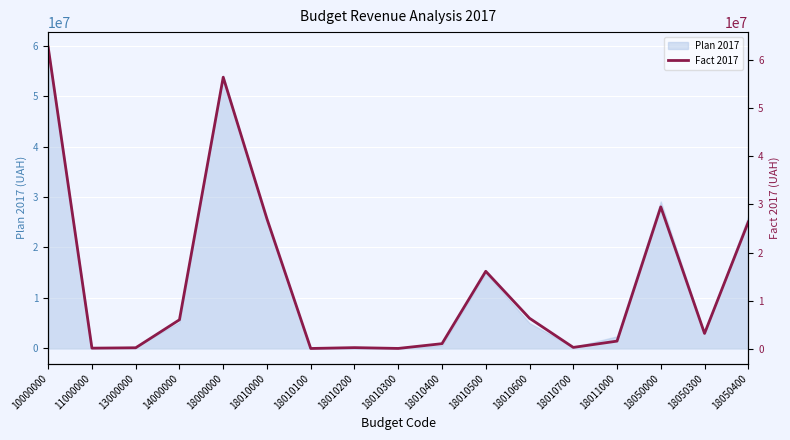

What is the ratio of the value at 18050300 to the value at 18010600?

0.5